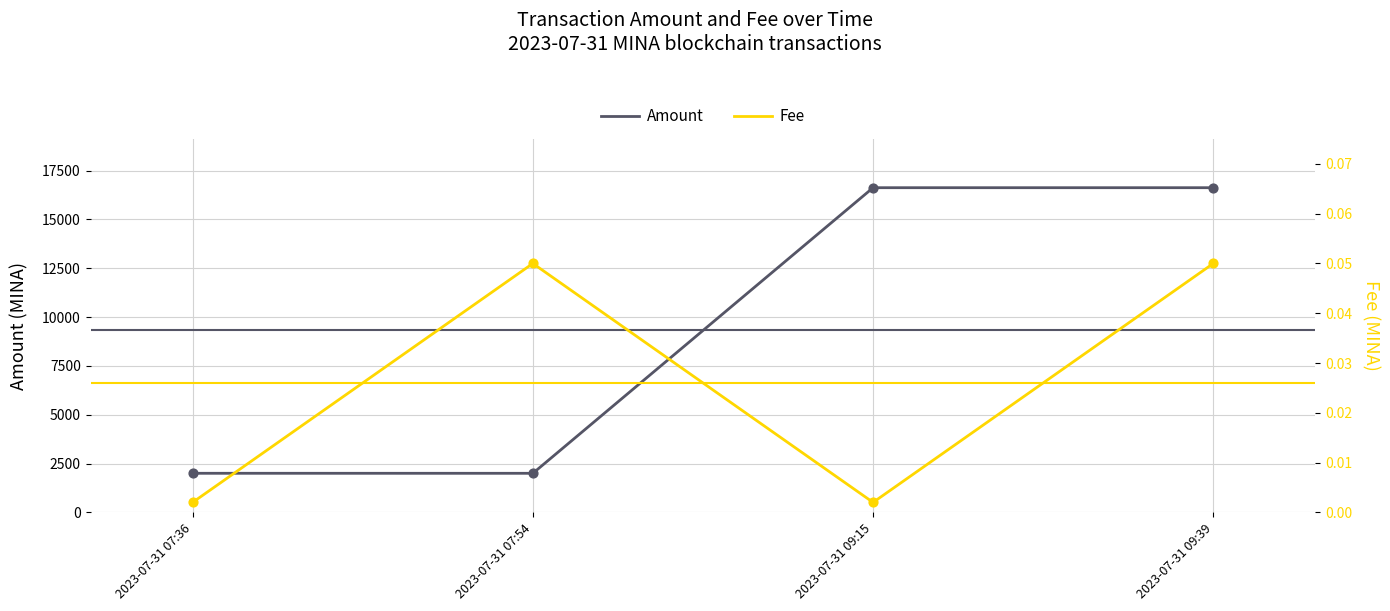

What is the total value across all series at 2023-07-31 07:54?

1999.0